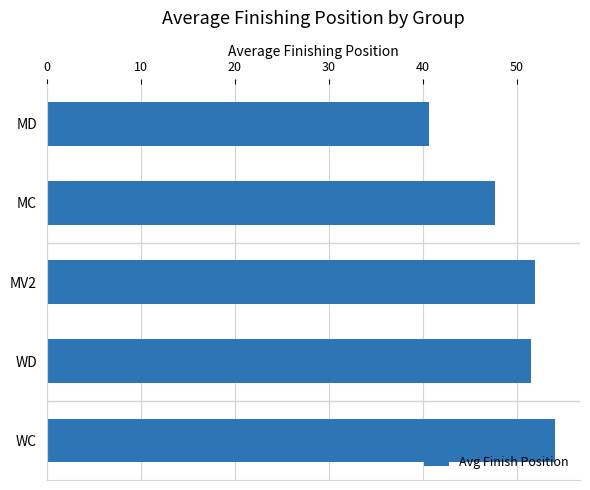

Where is the data nearest to the value 47?

MC